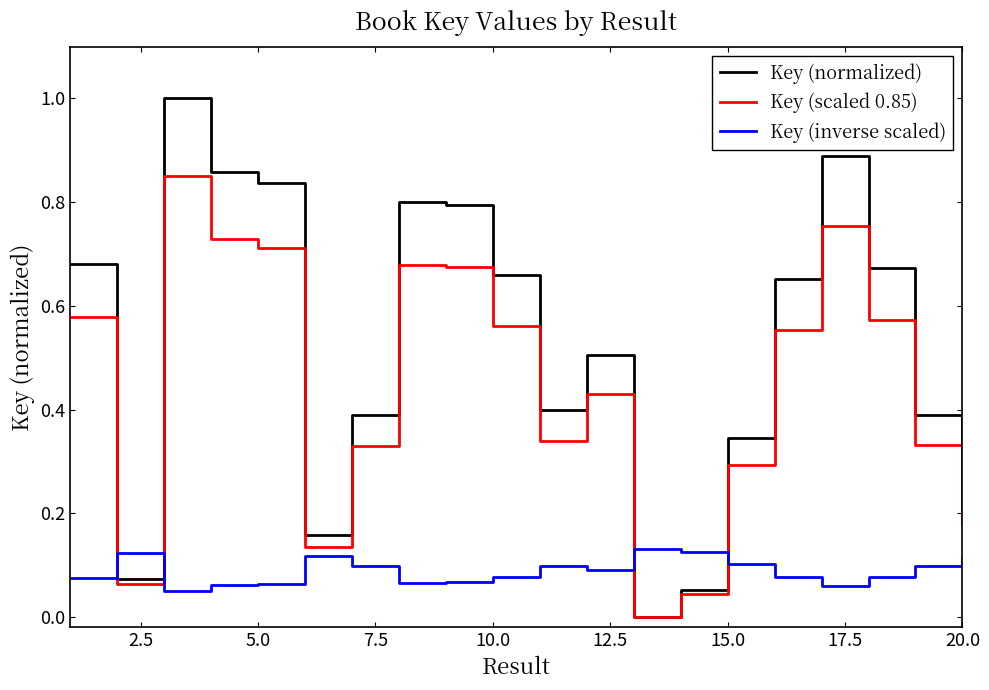

What is the highest value of the Key (normalized) series?

1.0